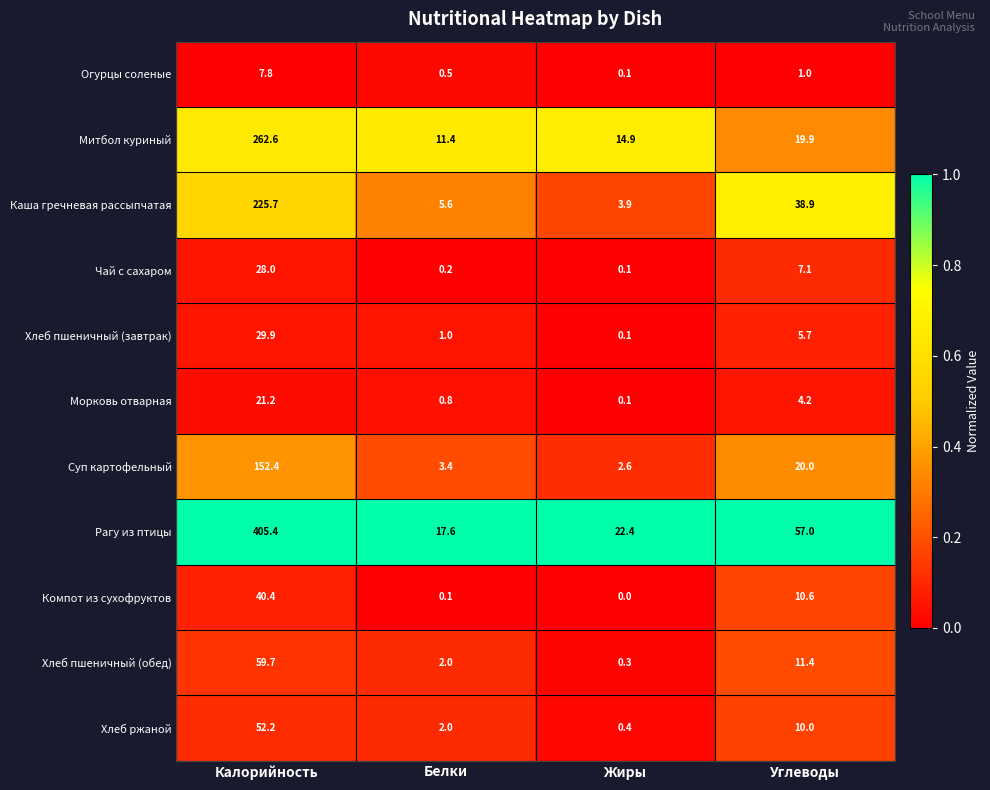

True or false: Хлеб ржаной has a value of 32.0 at Калорийность.

False